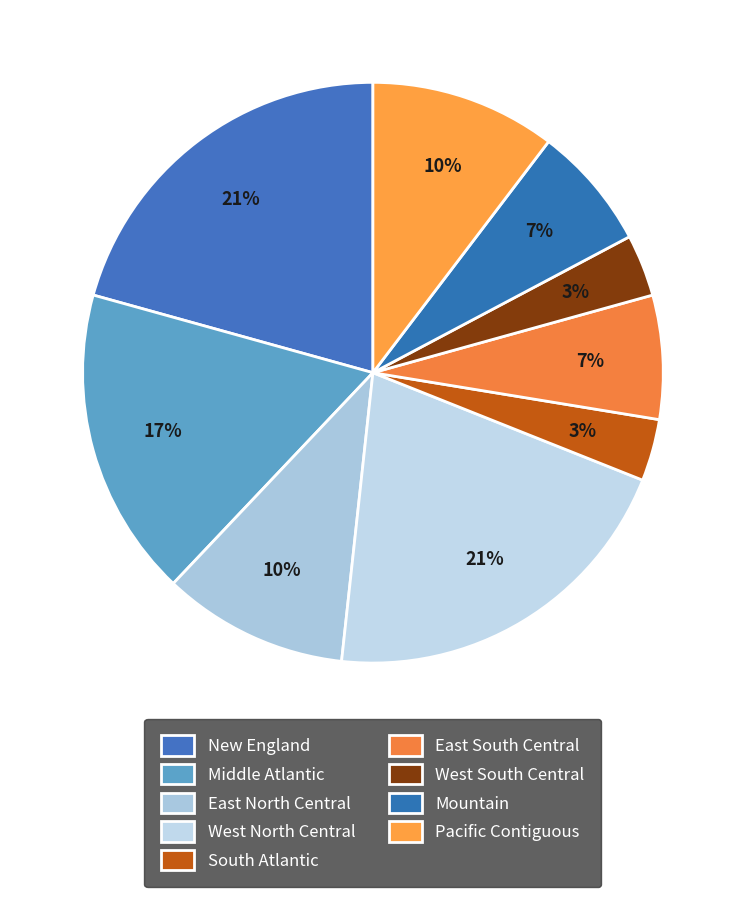

What is the ratio of the value at East North Central to the value at South Atlantic?

3.0